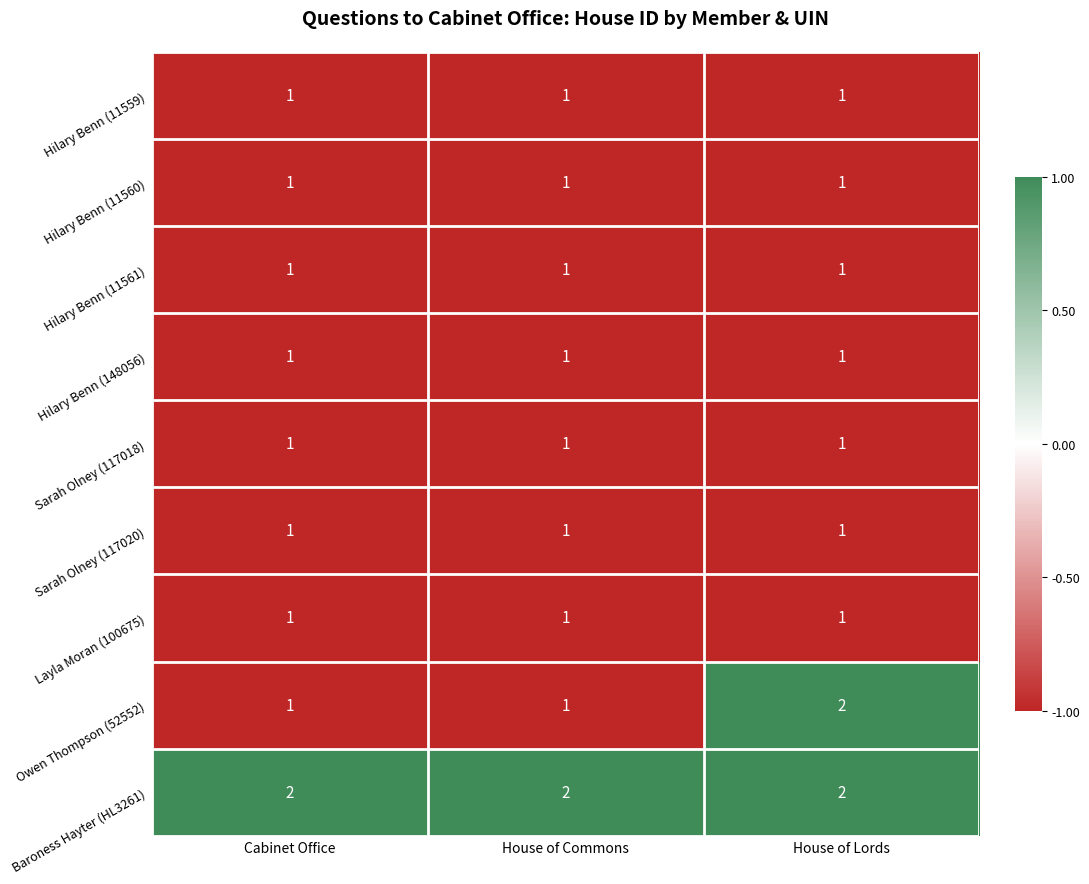

Which series has the largest range (max minus min)?

Owen Thompson (52552)